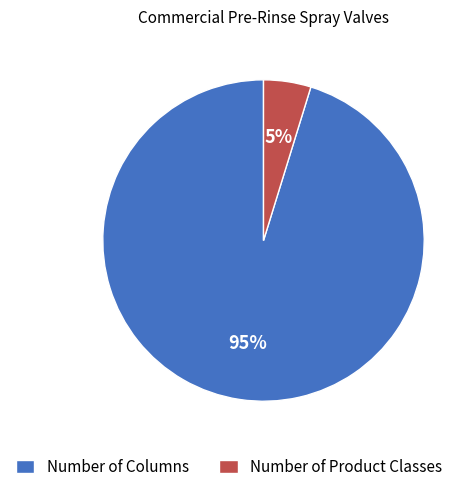

Do Number of Product Classes and Number of Columns together represent more than half of the pie?

Yes